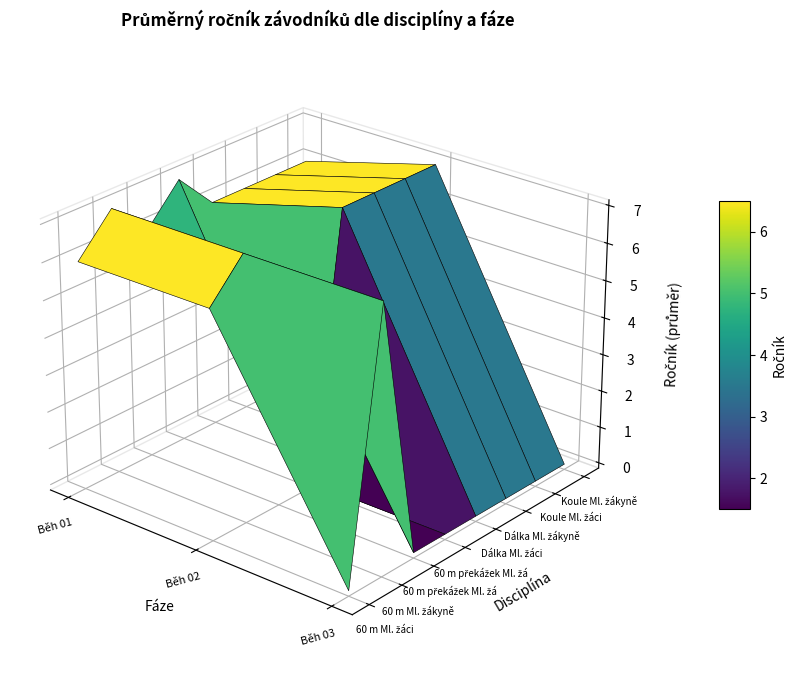

What is the difference between the 60 m Ml. žáci values at Běh 03 and Běh 01?

6